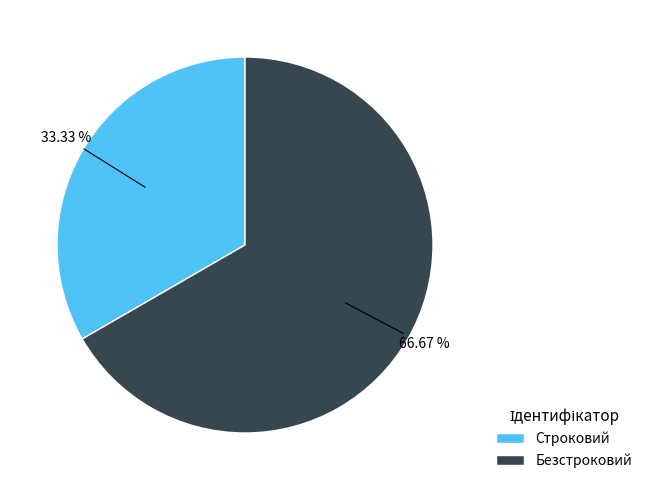

Is the sum of Строковий and Безстроковий greater than half?

Yes